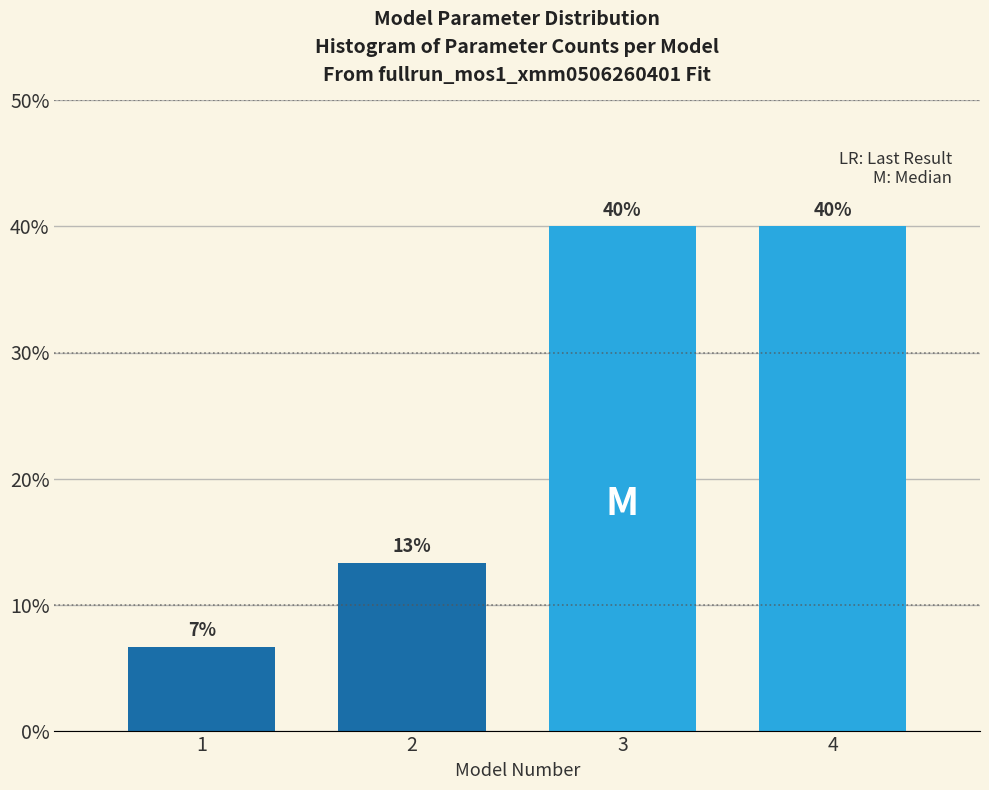

The chart shows a value of 53.5 at 3. True or false?

False